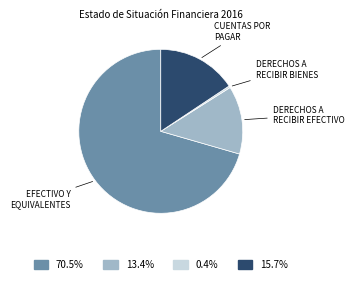

Is there any slice that represents more than half of the pie?

Yes